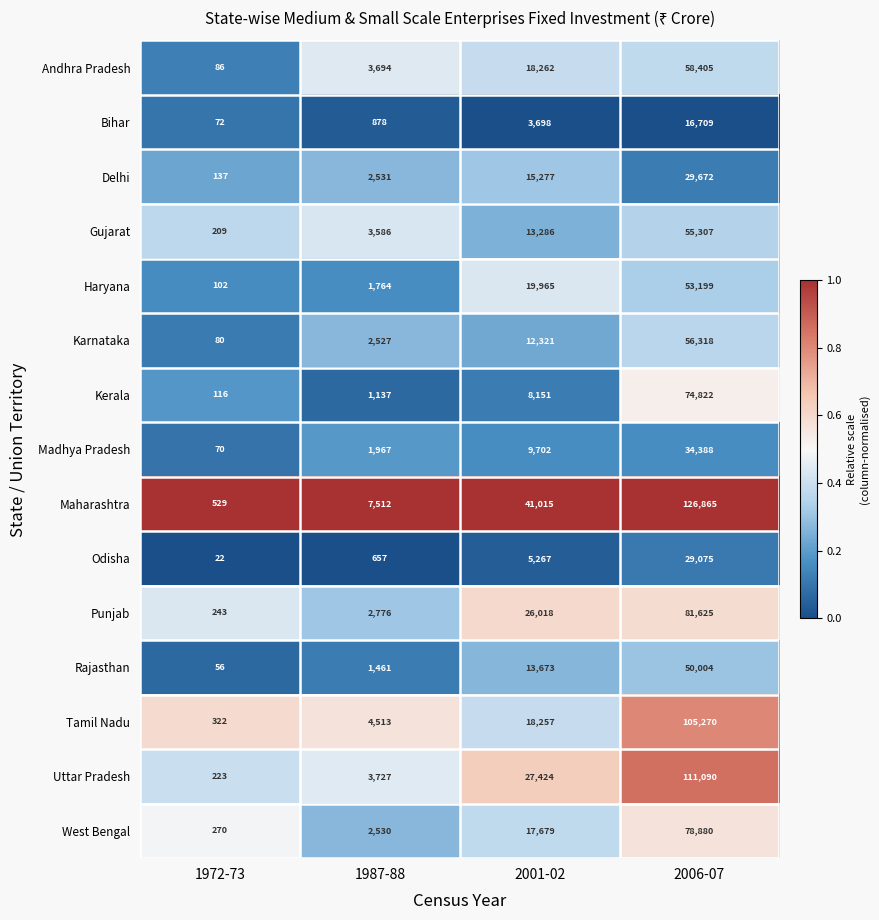

At which category does the chart reach its peak across all series?

2006-07